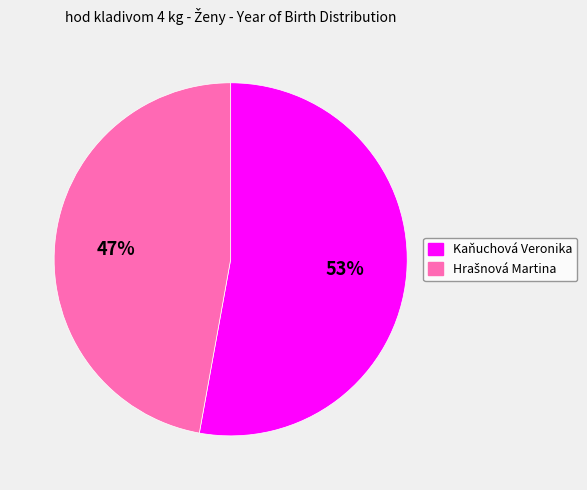

How many slices are in this pie chart?

2